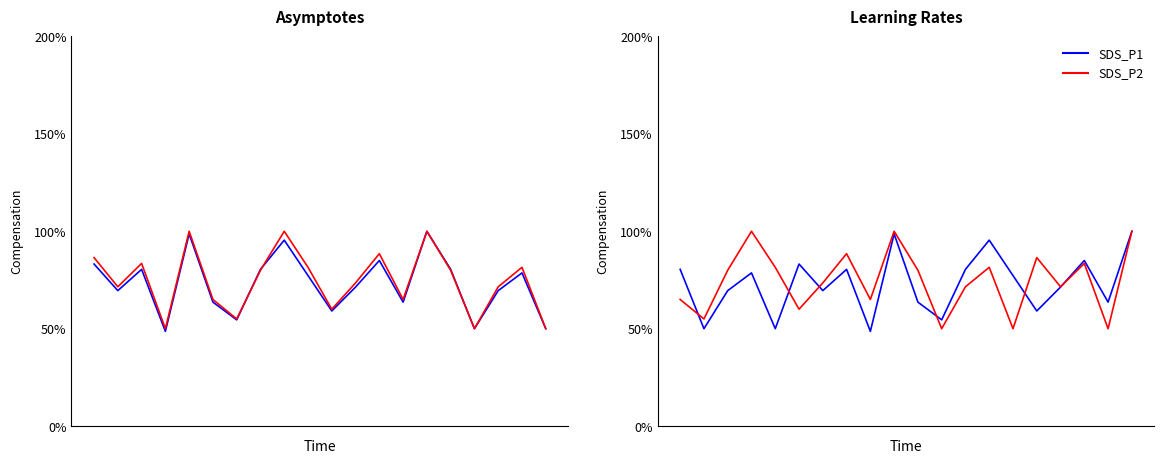

Which series changed the most between 14 and 16?

SDS_P2